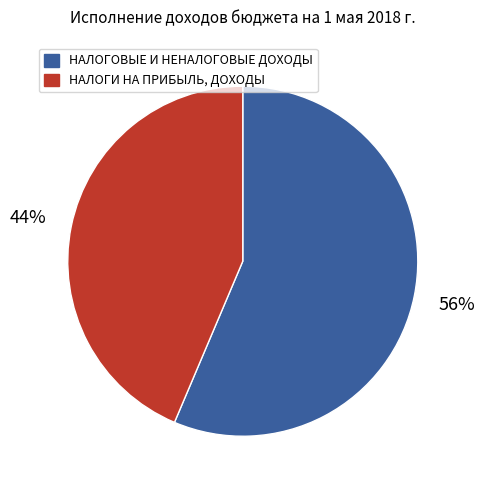

Count the number of slices in the pie.

2